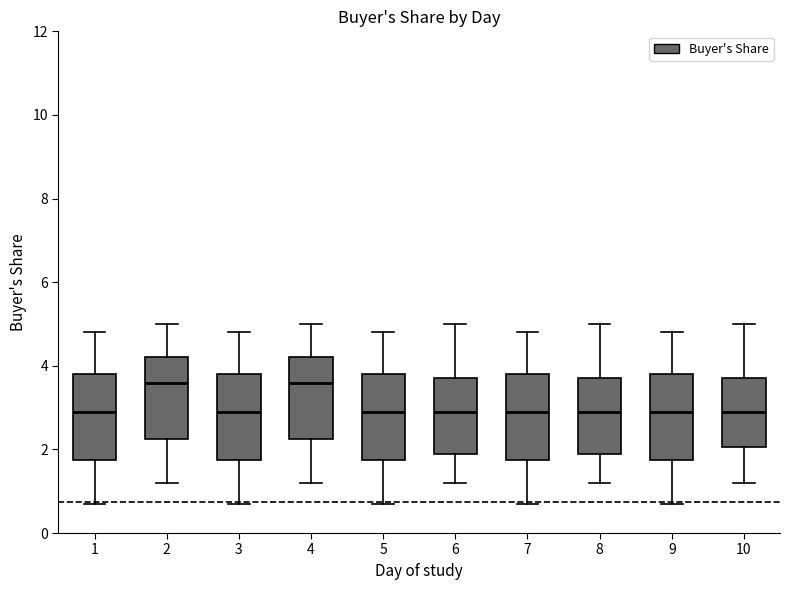

Reading left to right, read every box against the y-axis: the position of its median line, the range the box covers, and the ends of its whiskers. The values are not printed on the chart, so give them approximately, as read against the axis.

1: median 3.0, box 1.8 to 3.8, whiskers 0.8 to 4.8
2: median 3.6, box 2.2 to 4.2, whiskers 1.2 to 5.0
3: median 3.0, box 1.8 to 3.8, whiskers 0.8 to 4.8
4: median 3.6, box 2.2 to 4.2, whiskers 1.2 to 5.0
5: median 3.0, box 1.8 to 3.8, whiskers 0.8 to 4.8
6: median 3.0, box 2.0 to 3.8, whiskers 1.2 to 5.0
7: median 3.0, box 1.8 to 3.8, whiskers 0.8 to 4.8
8: median 3.0, box 2.0 to 3.8, whiskers 1.2 to 5.0
9: median 3.0, box 1.8 to 3.8, whiskers 0.8 to 4.8
10: median 3.0, box 2.0 to 3.8, whiskers 1.2 to 5.0